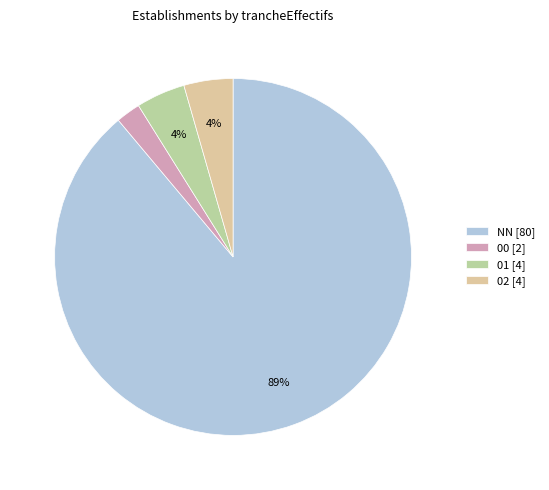

To the nearest percent, what portion does 00 [2] represent?

2%